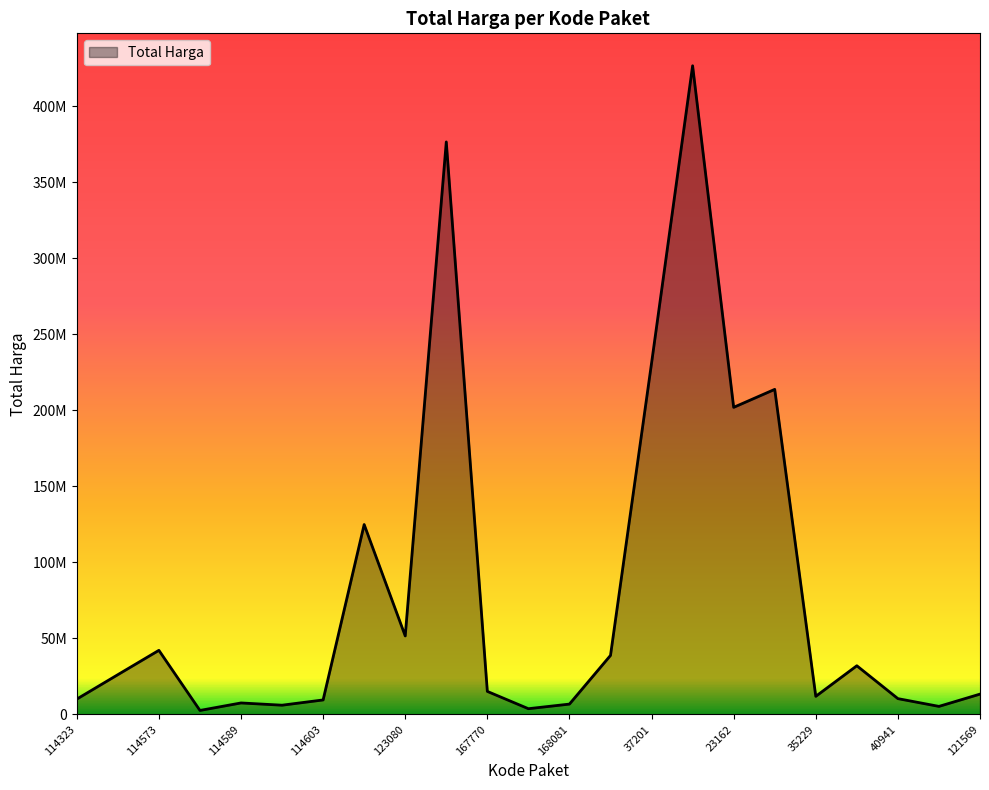

Is this an area chart (filled region under the line)?

Yes